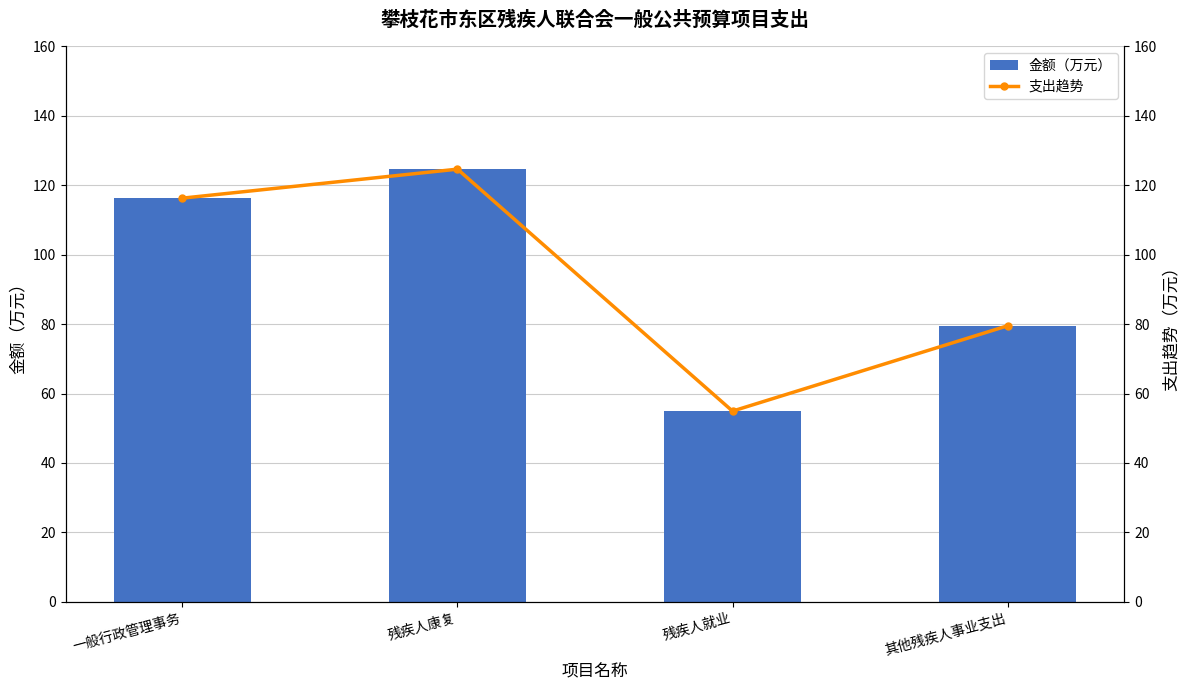

What is the label of the 1st bar from the left?

一般行政管理事务